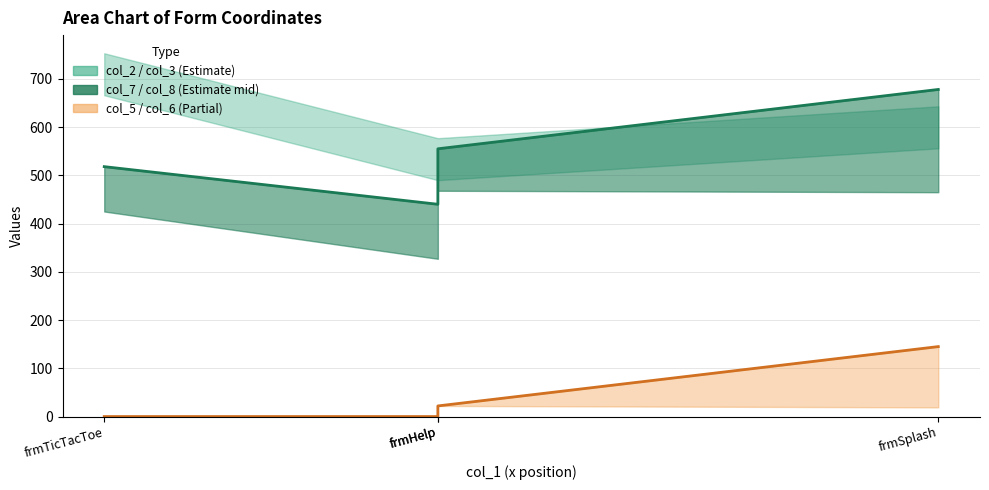

What is the value of the col_7 line point at the 2nd from the left?

440